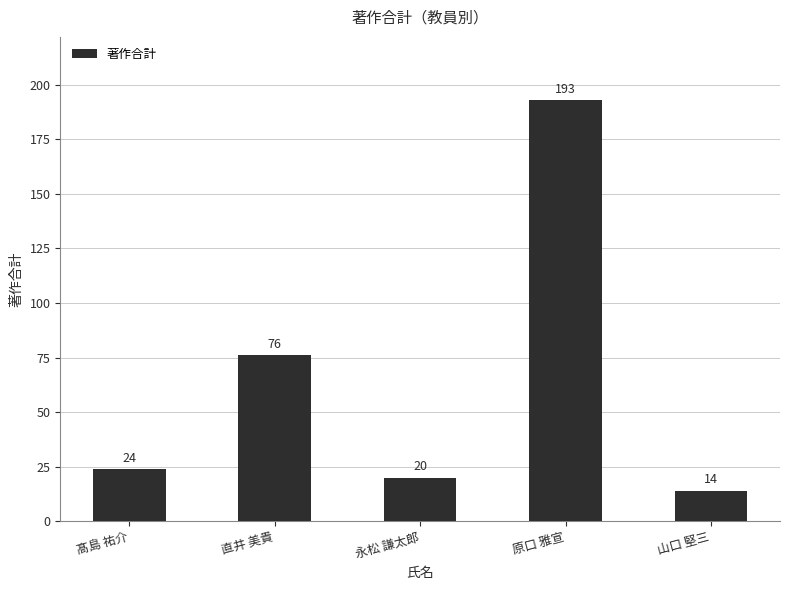

What position from the right is 直井 美貴?

4